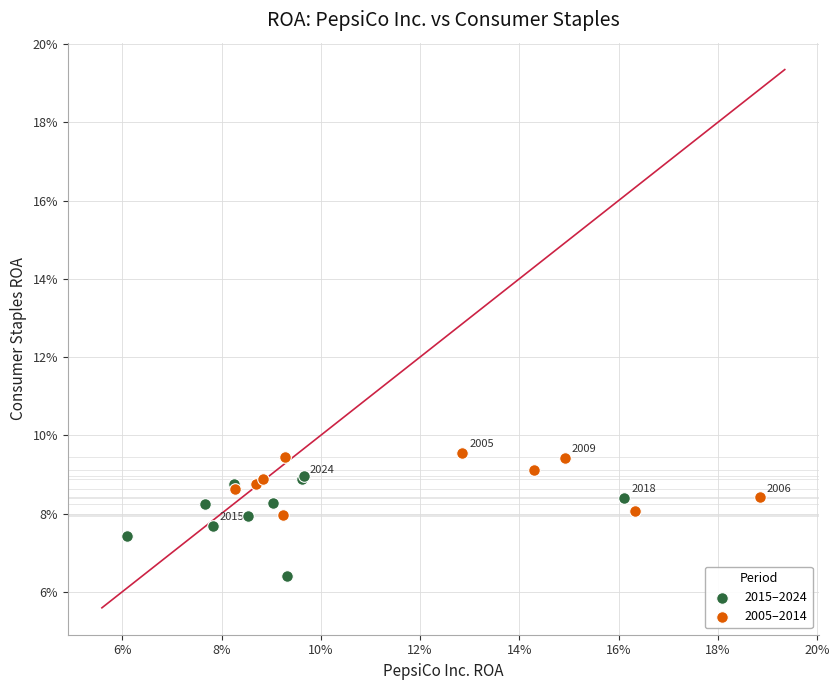

Which series contains the lowest Y value?

2015–2024